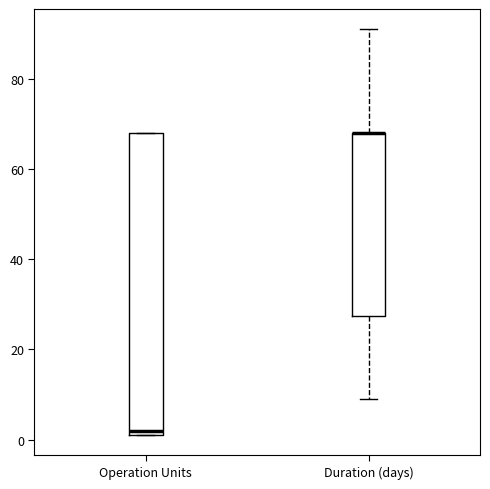

Reading left to right, transcribe this box plot: for each box, give where its median line is, the range the box spans, and where its two whiskers end, as read against the y-axis. The values are not printed on the chart, so give them approximately, as read against the axis.

Operation Units: median 2 (just above the box's lower edge), box 2 to 68, whiskers 2 to 68
Duration (days): median 68 (drawn on the box's upper edge), box 28 to 68, whiskers 10 to 92